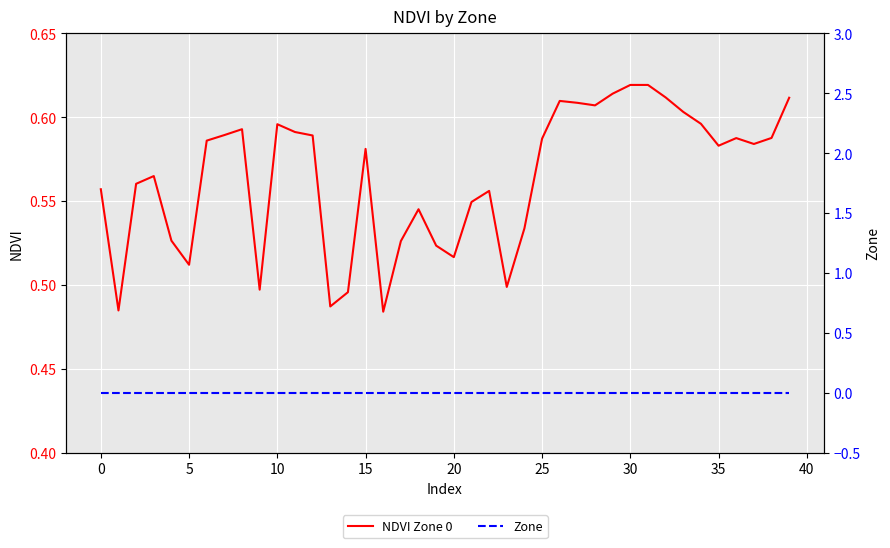

At which label does NDVI Zone 0 reach its peak?

31